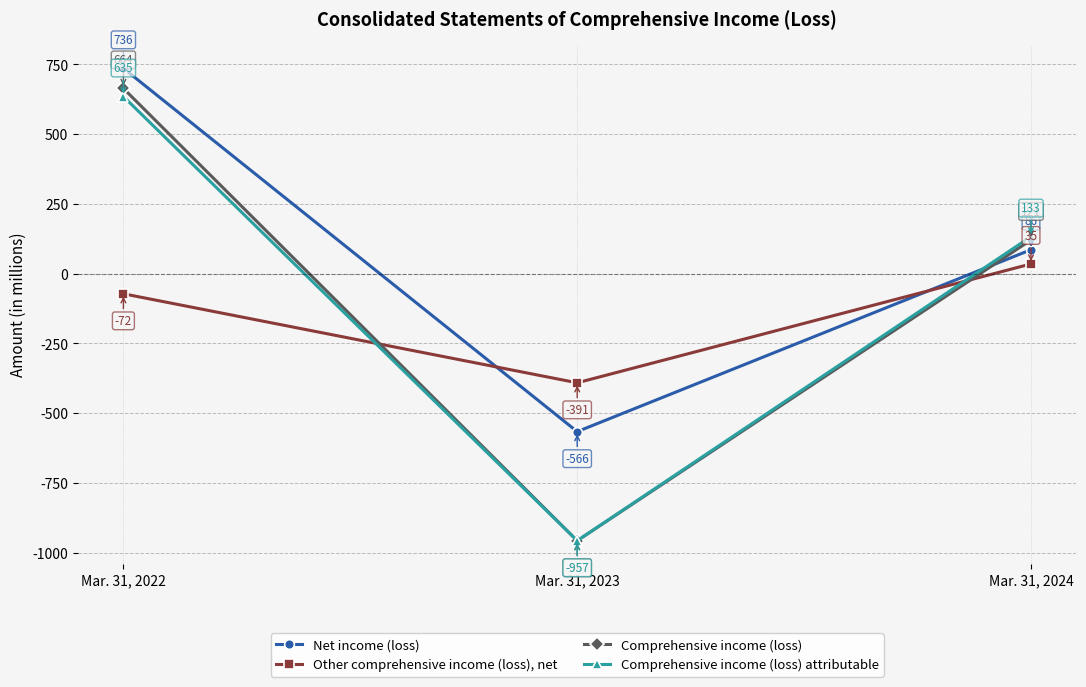

What is the sum of all Other comprehensive income (loss), net values?

-428